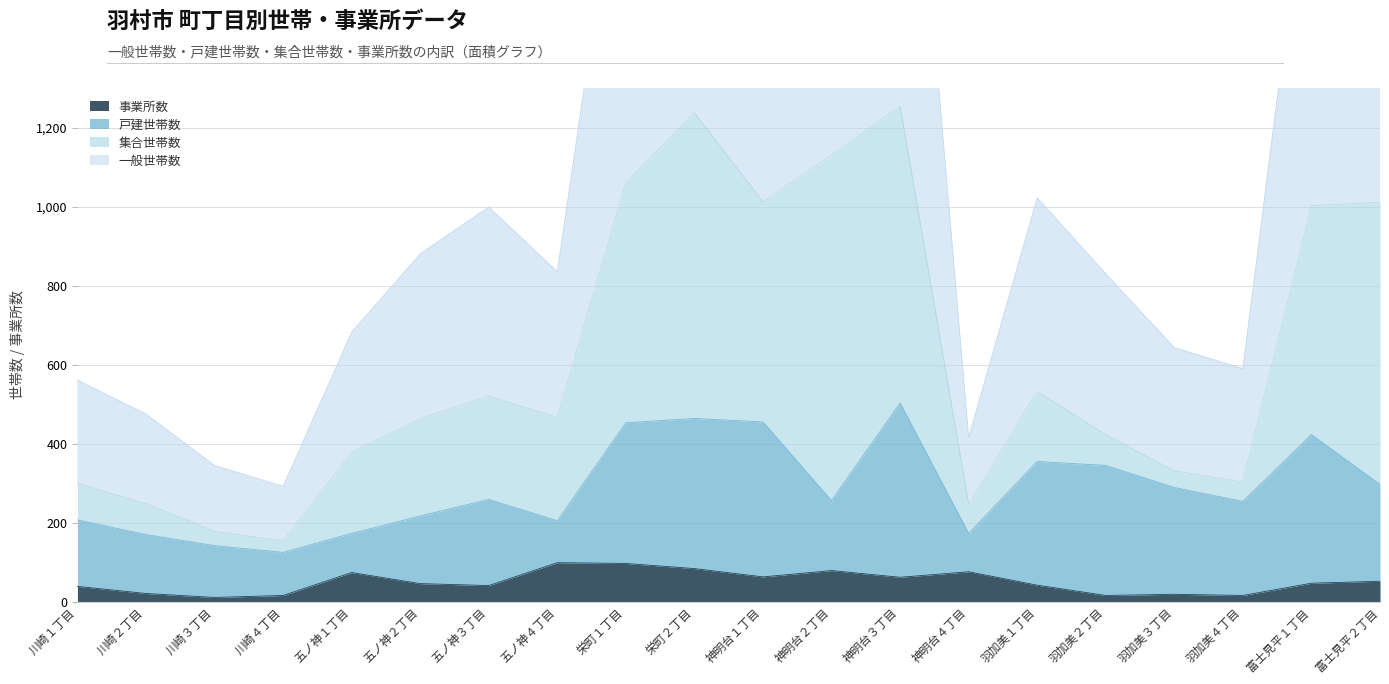

Where does the 事業所数 series first go above 47?

五ノ神１丁目